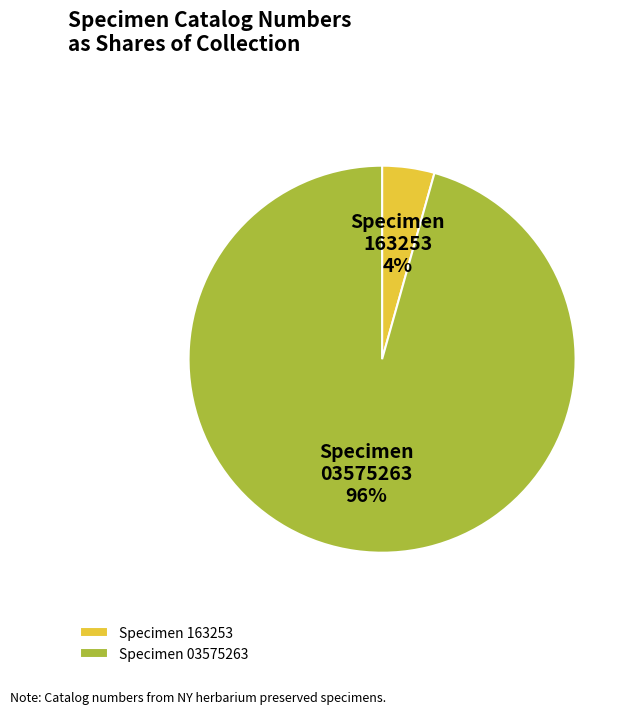

The Specimen 03575263 slice represents 96% of the pie. True or false?

True